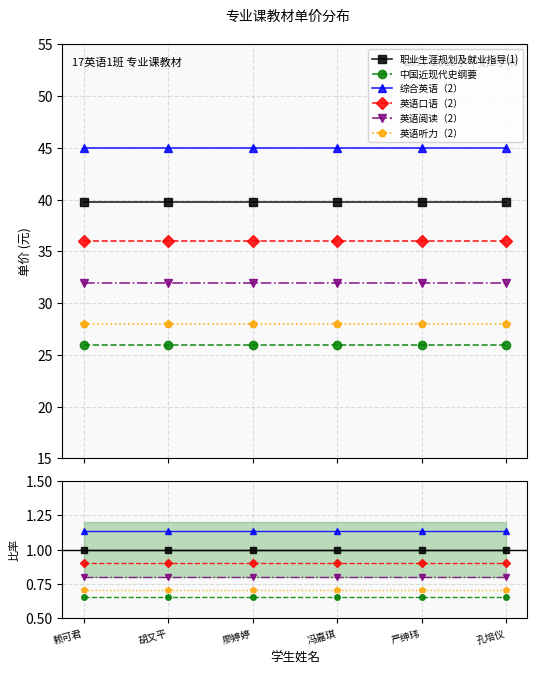

What is the spread (max minus min) of values at 胡又平?

0.5